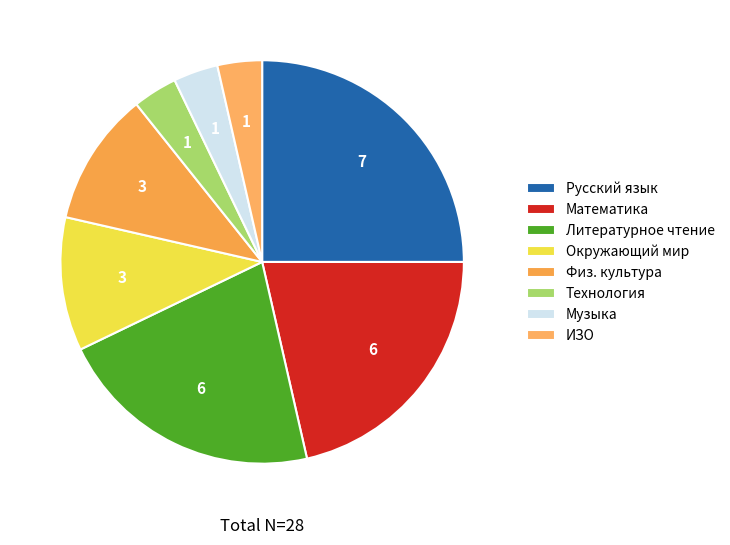

True or false: Математика accounts for 35% of the total.

False